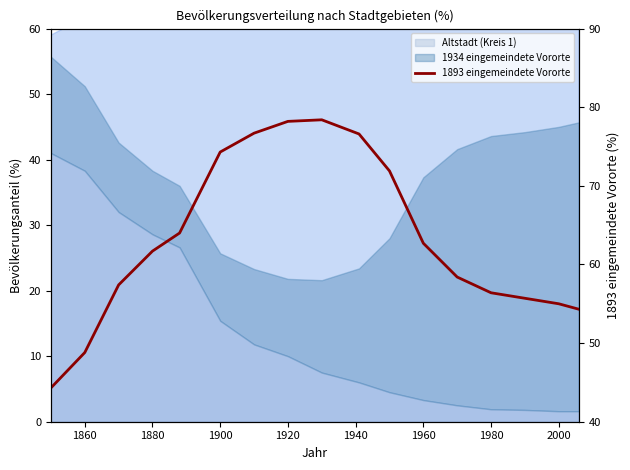

How many lines are shown in the chart?

1